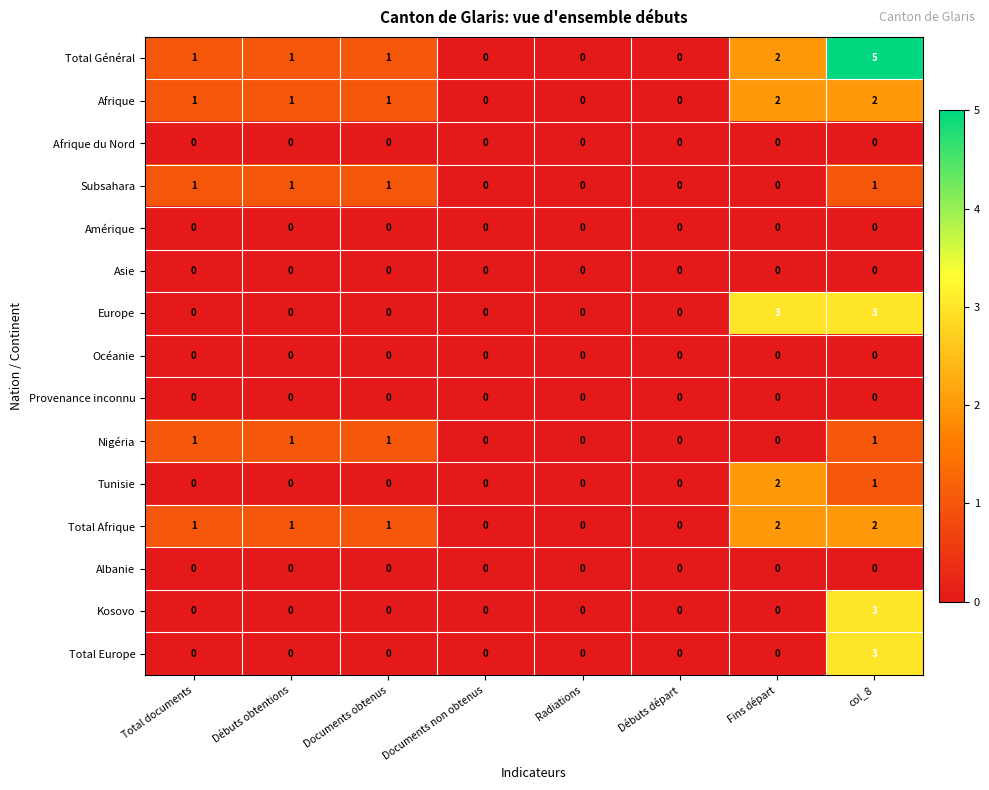

Which series has the largest total across all categories?

Total Général